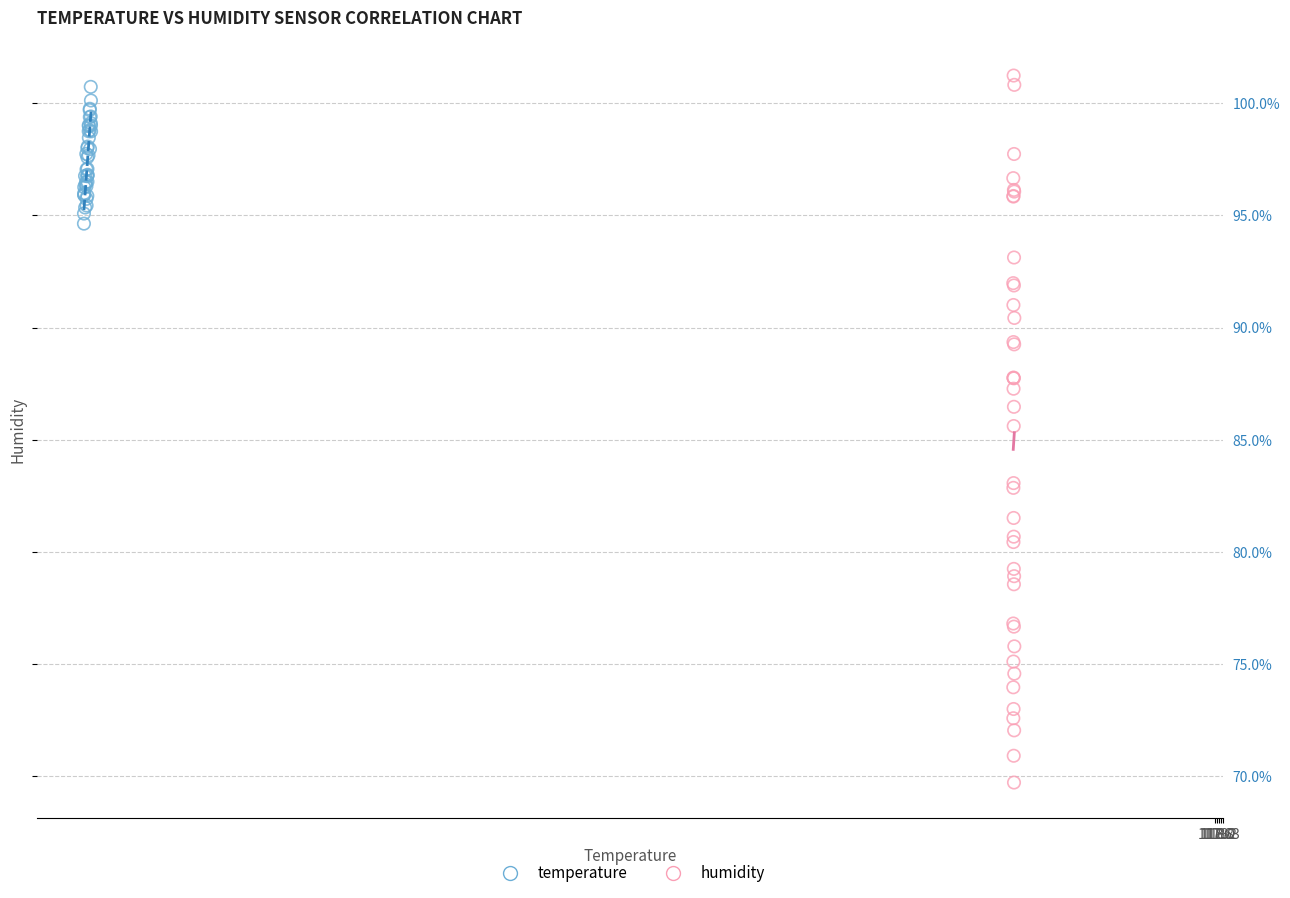

What are all the series names shown in the legend?

temperature, humidity